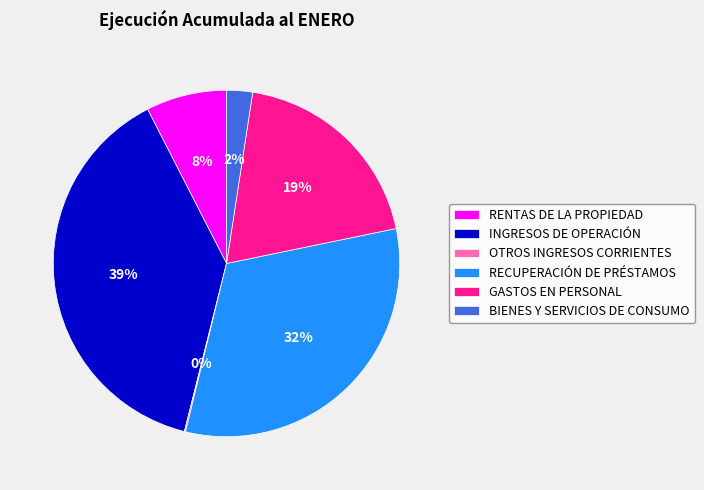

To the nearest percent, what percentage of the pie is RENTAS DE LA PROPIEDAD?

8%